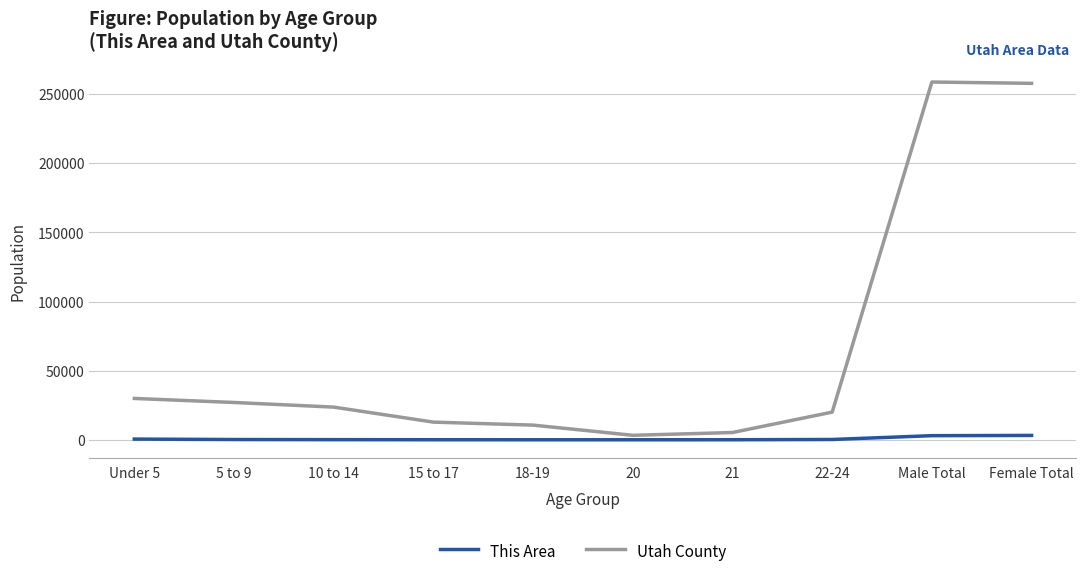

The value of Utah County at Female Total is 257803. True or false?

True